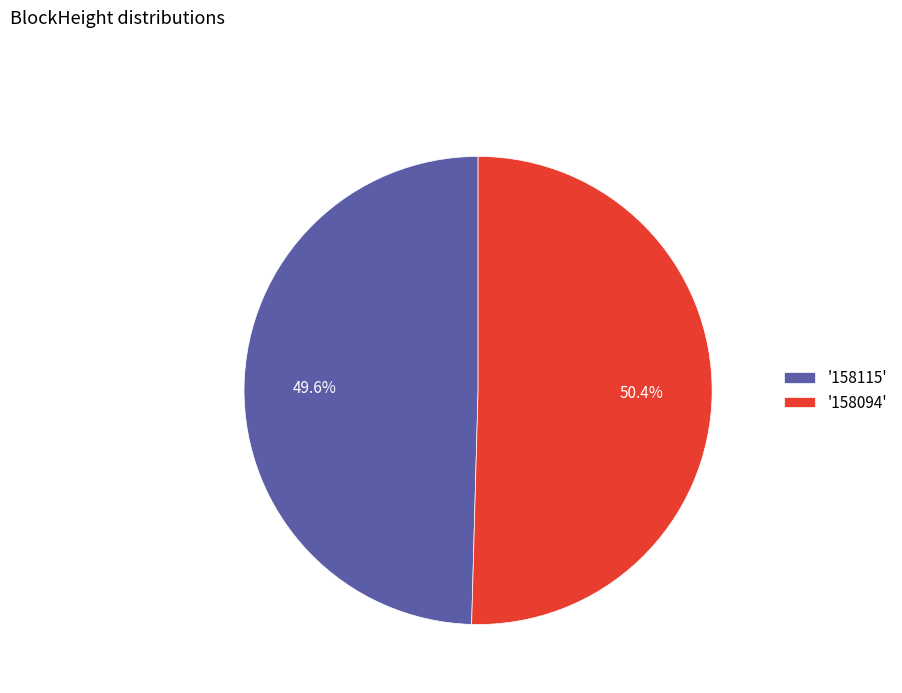

Which has a higher value, '158115' or '158094'?

'158094'